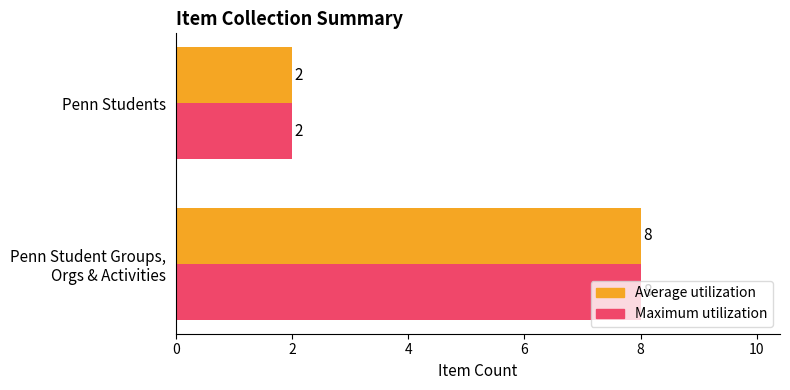

What is the total value across all series at Penn Students?

4